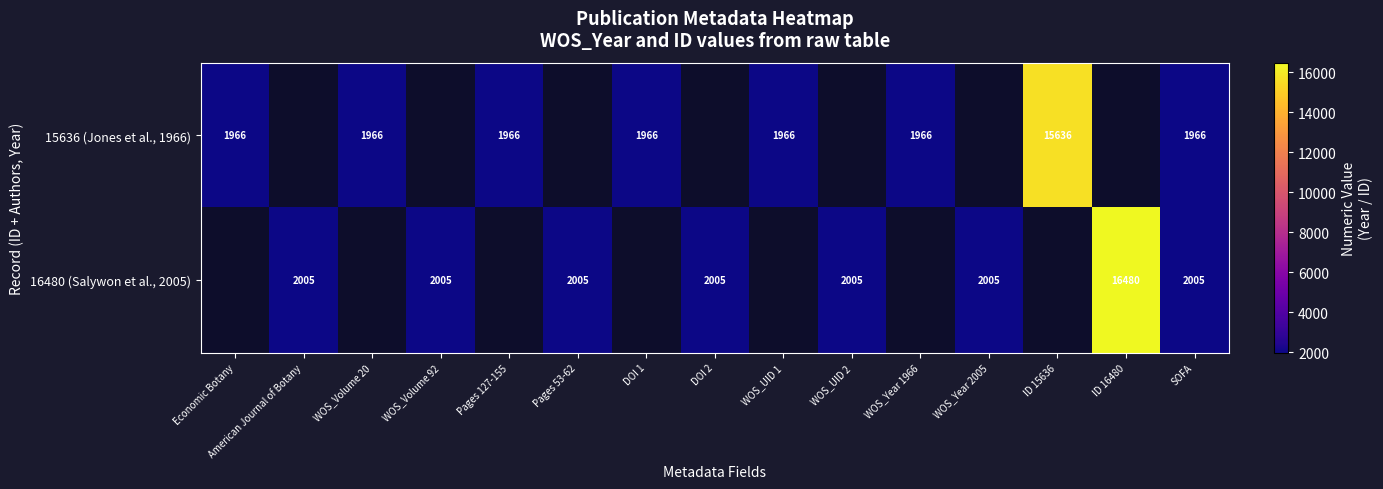

Is the value of 16480 (Salywon et al., 2005) at Pages 53-62 greater than the value of 15636 (Jones et al., 1966) at Economic Botany?

Yes